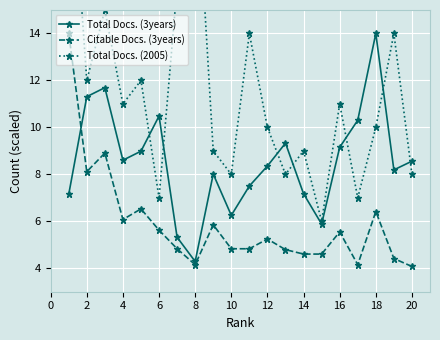

How many interior local peaks does the Total Docs. (3years) series have?

5